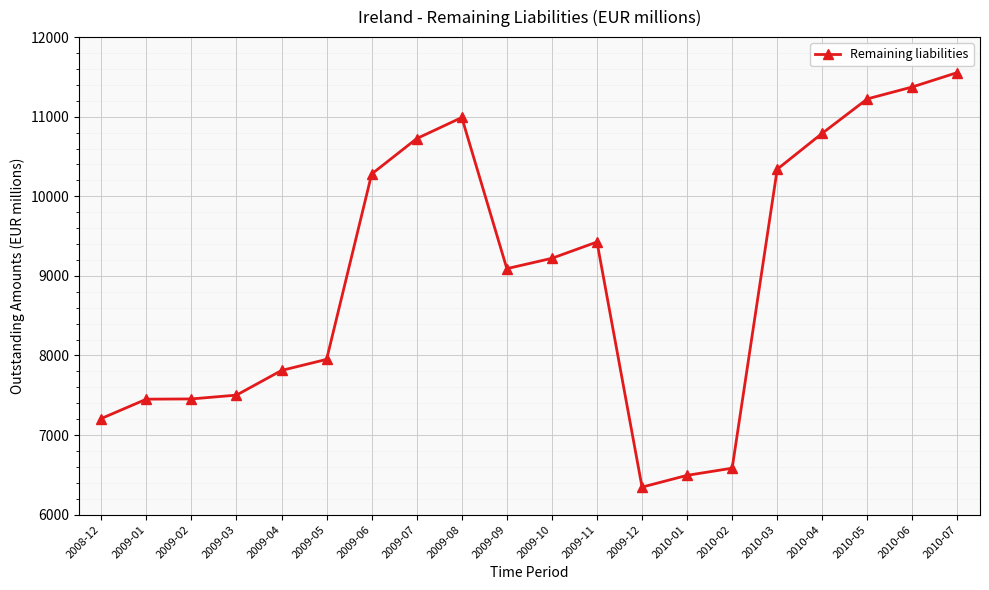

Which has a higher value, 2010-05 or 2009-10?

2010-05